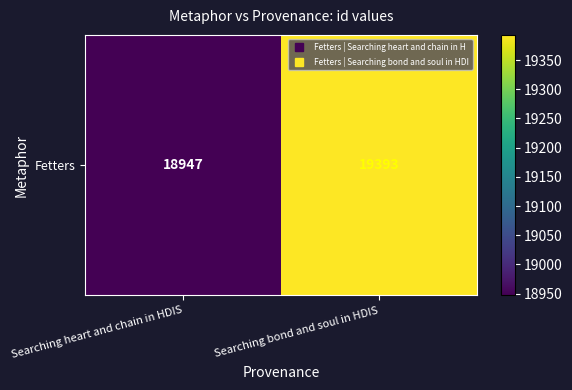

What is the difference between the maximum and minimum values?

446